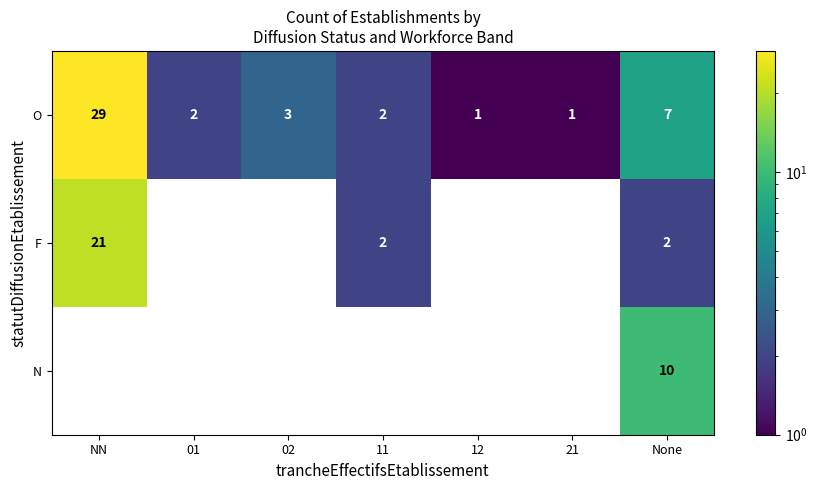

What is the maximum value shown in the chart?

29